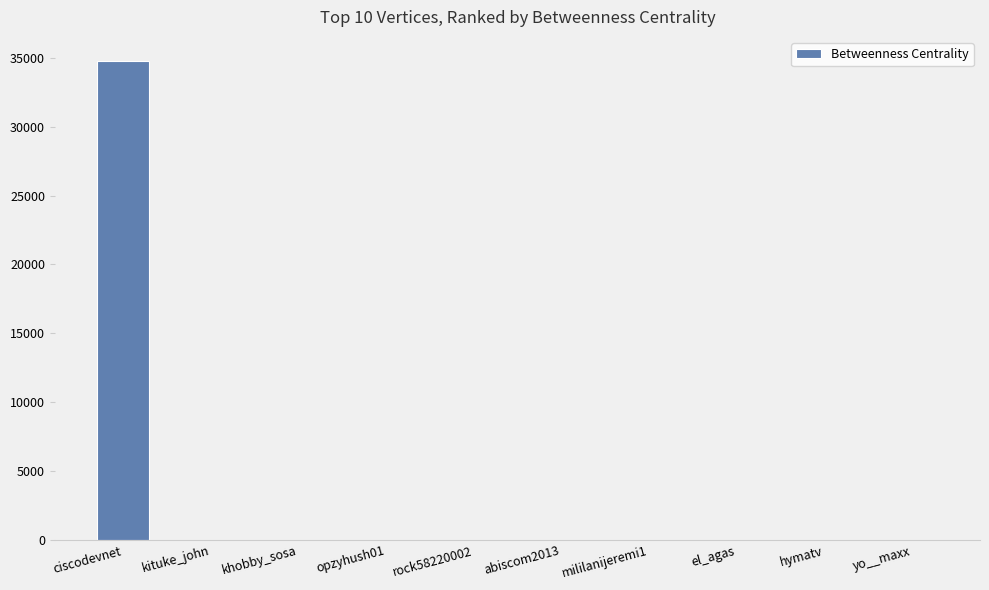

True or false: the data shows 48091 at ciscodevnet.

False